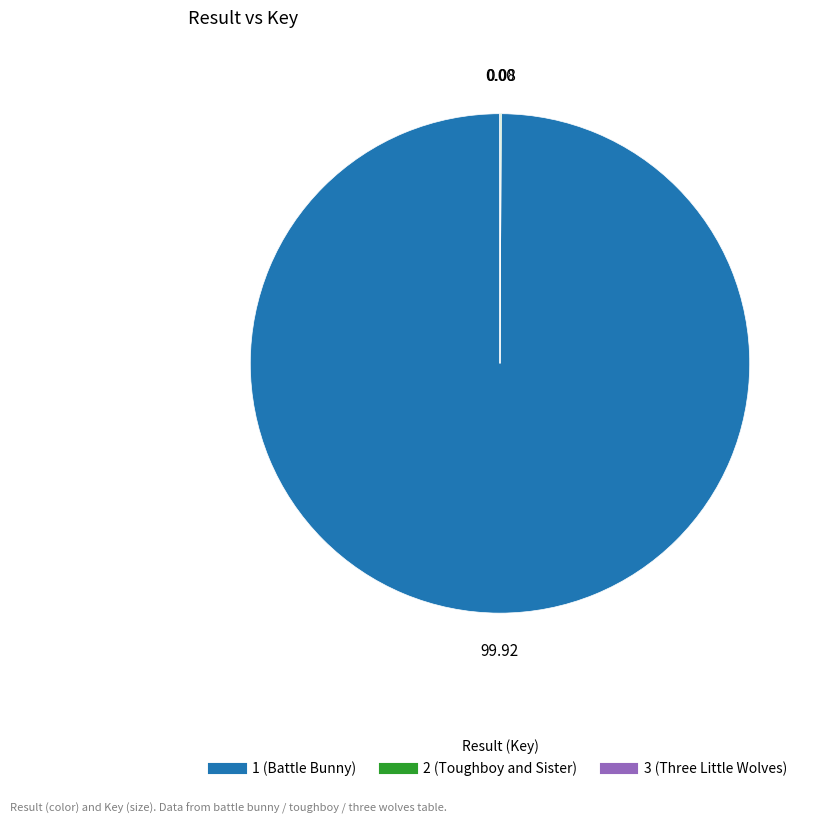

What is the majority slice?

1 (Battle Bunny)